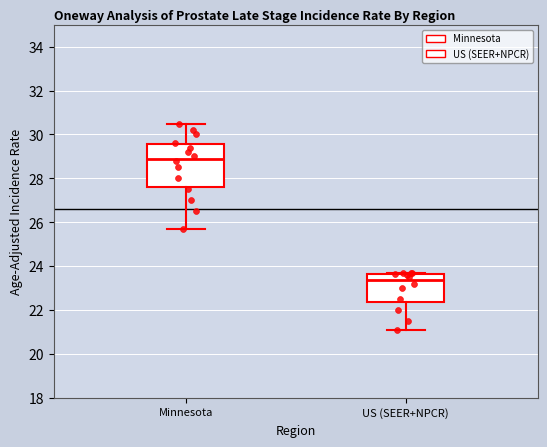

Which box has the highest median line?

Minnesota